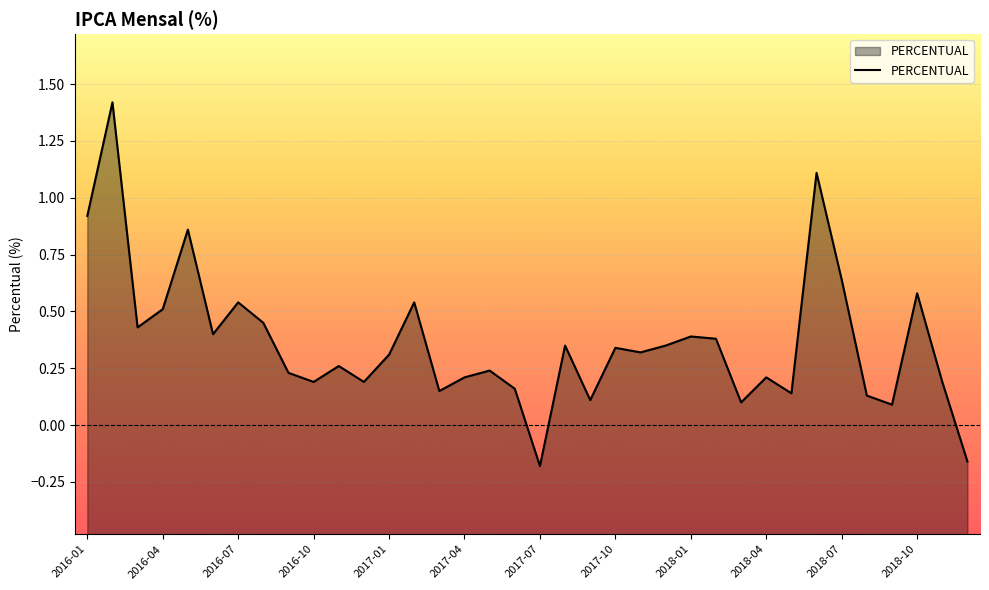

At which category does the chart reach its minimum across all series?

2017-07